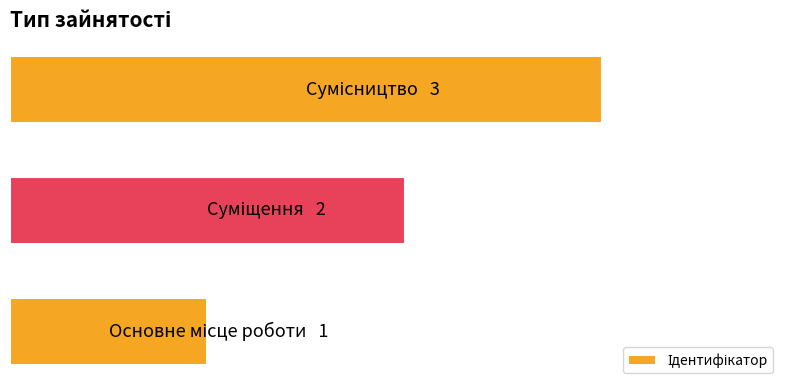

Are the bars horizontal?

Yes